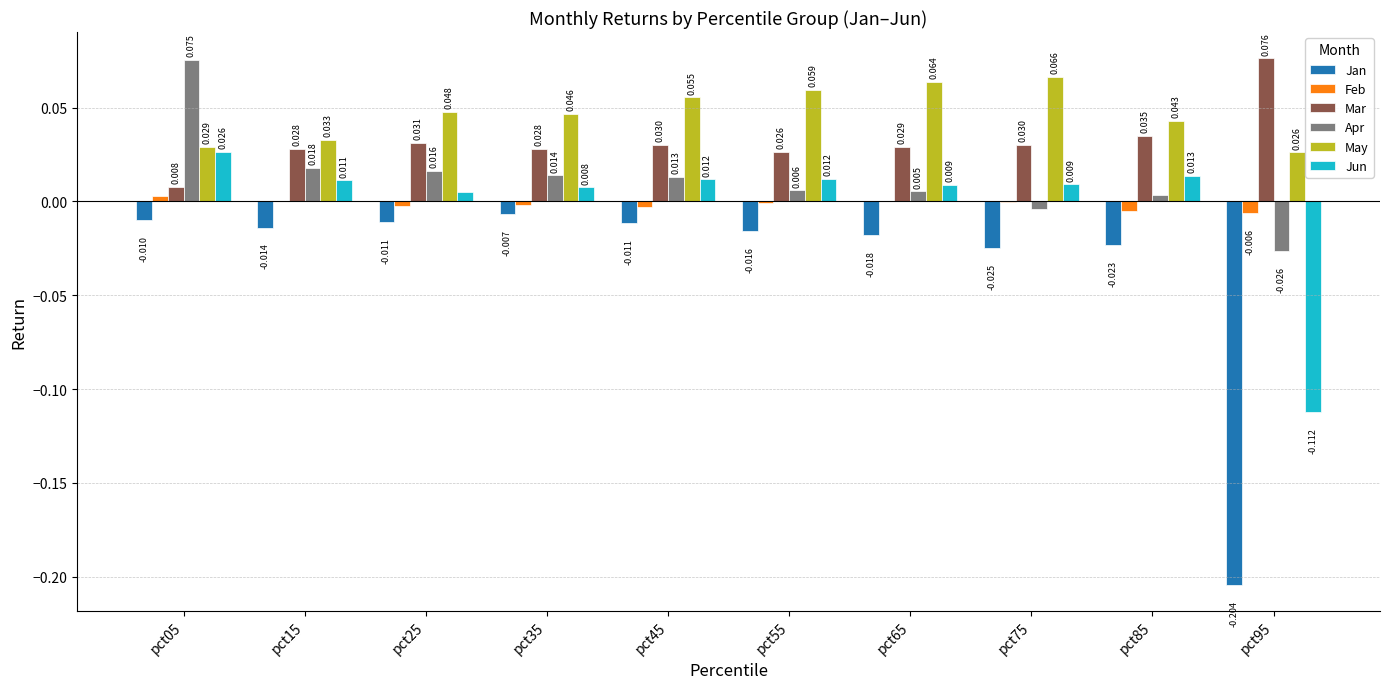

Is the value of Apr at pct05 greater than the value of Jan at pct55?

Yes